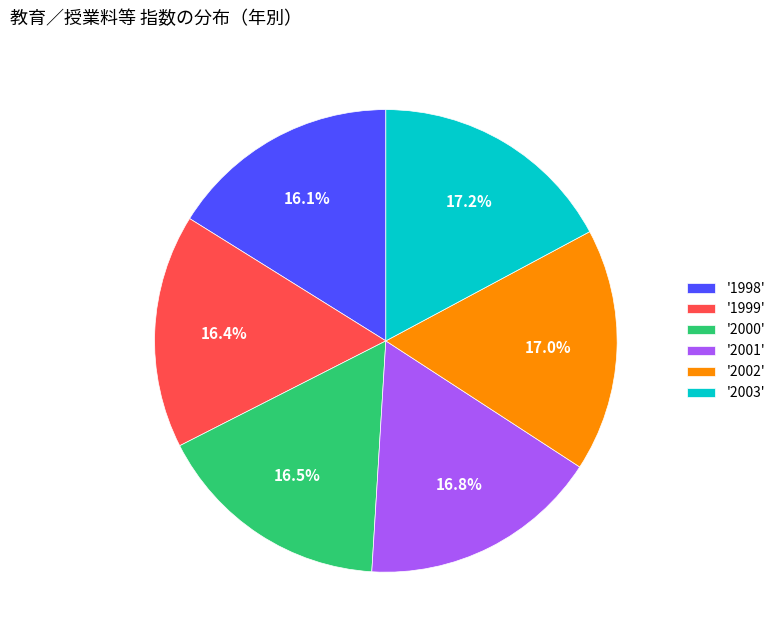

What is the total percentage of '2002' and '2000'?

33.5%